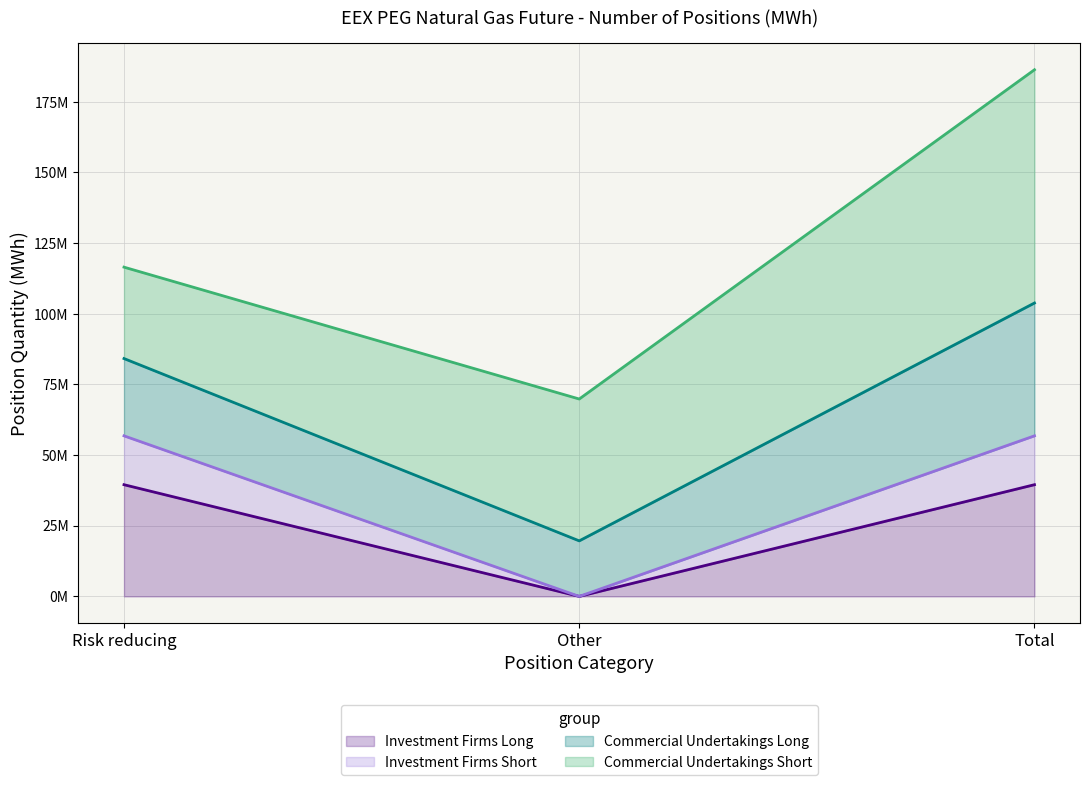

Does the chart display data point markers on the line(s)?

No